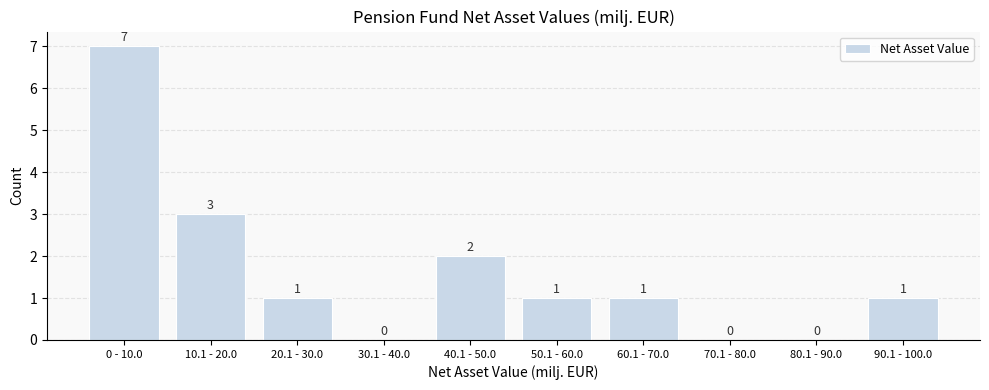

Reading right to left, extract all data points from this chart.

90.1 - 100.0=1	80.1 - 90.0=0	70.1 - 80.0=0	60.1 - 70.0=1	50.1 - 60.0=1	40.1 - 50.0=2	30.1 - 40.0=0	20.1 - 30.0=1	10.1 - 20.0=3	0 - 10.0=7